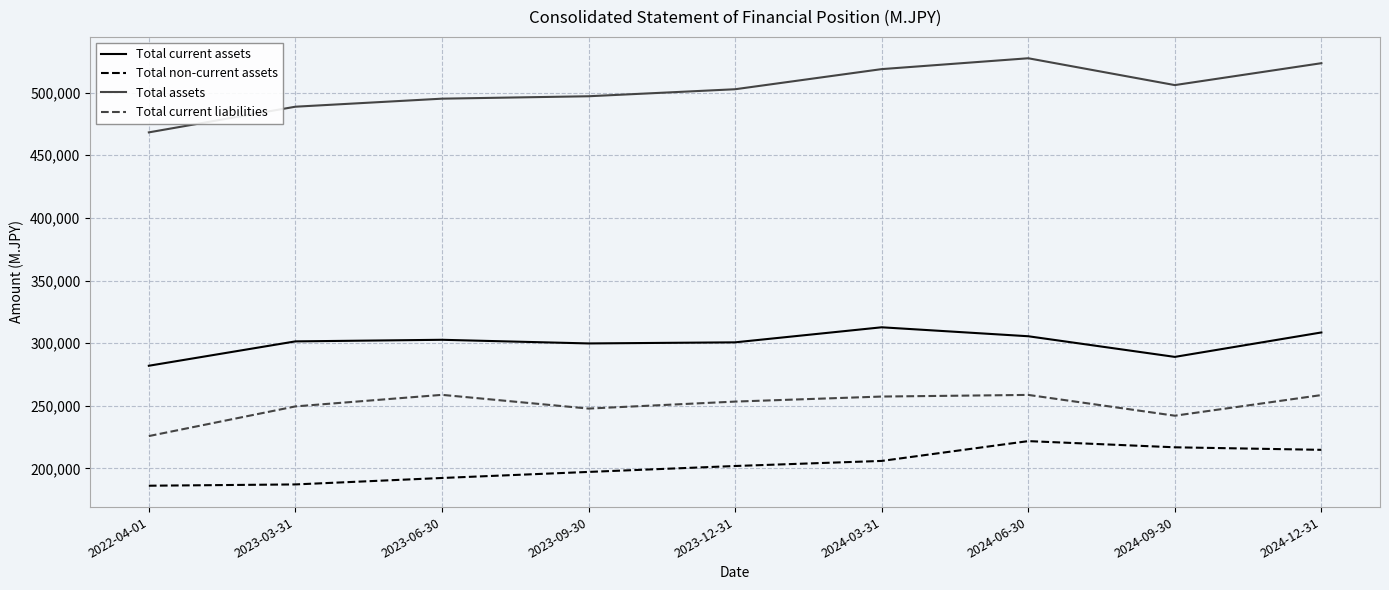

What is the approximate value of Total current liabilities at 2023-12-31?

253395